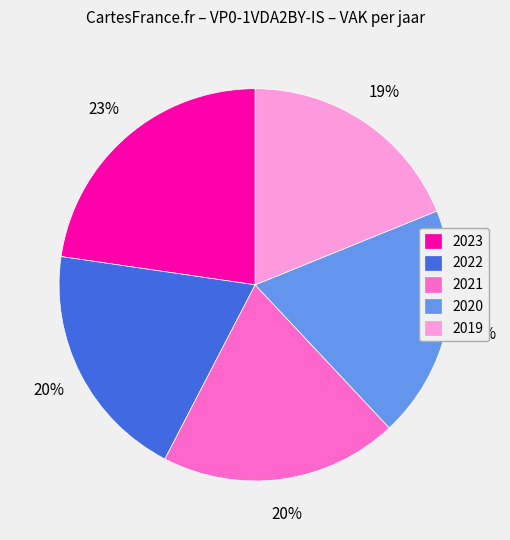

Does 2023 represent more than half of the total?

No